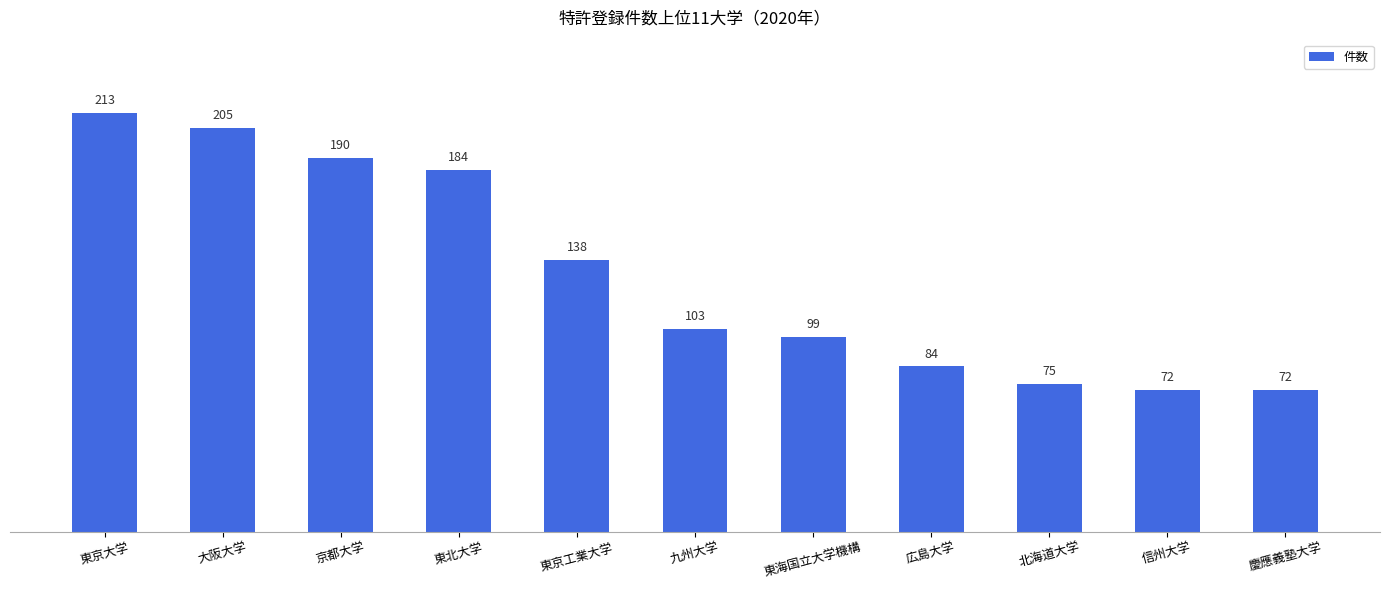

How many data points are less than 103?

5